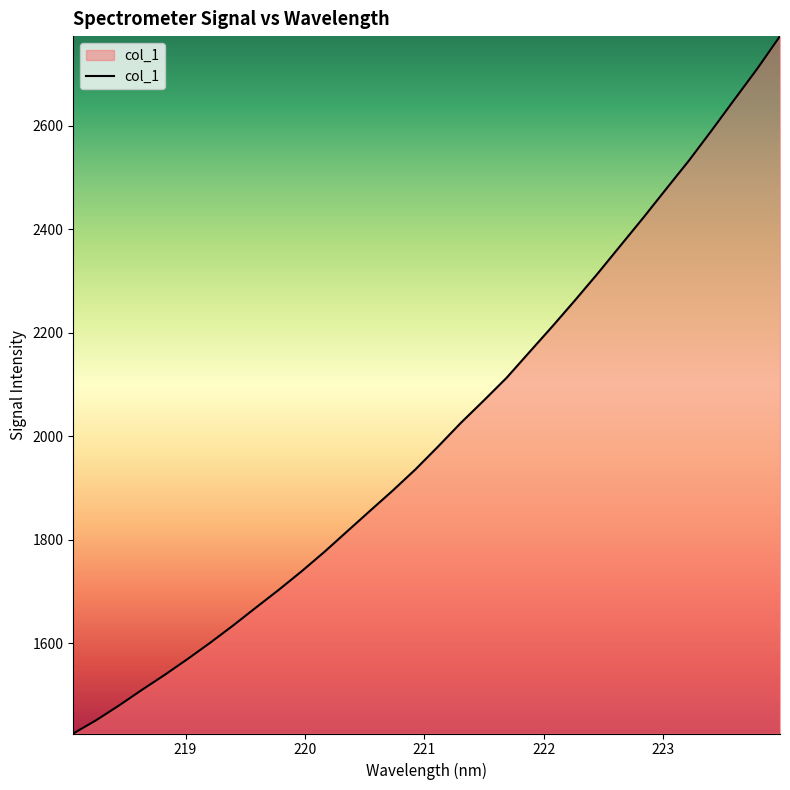

What is the difference between the maximum and minimum values?

1347.8